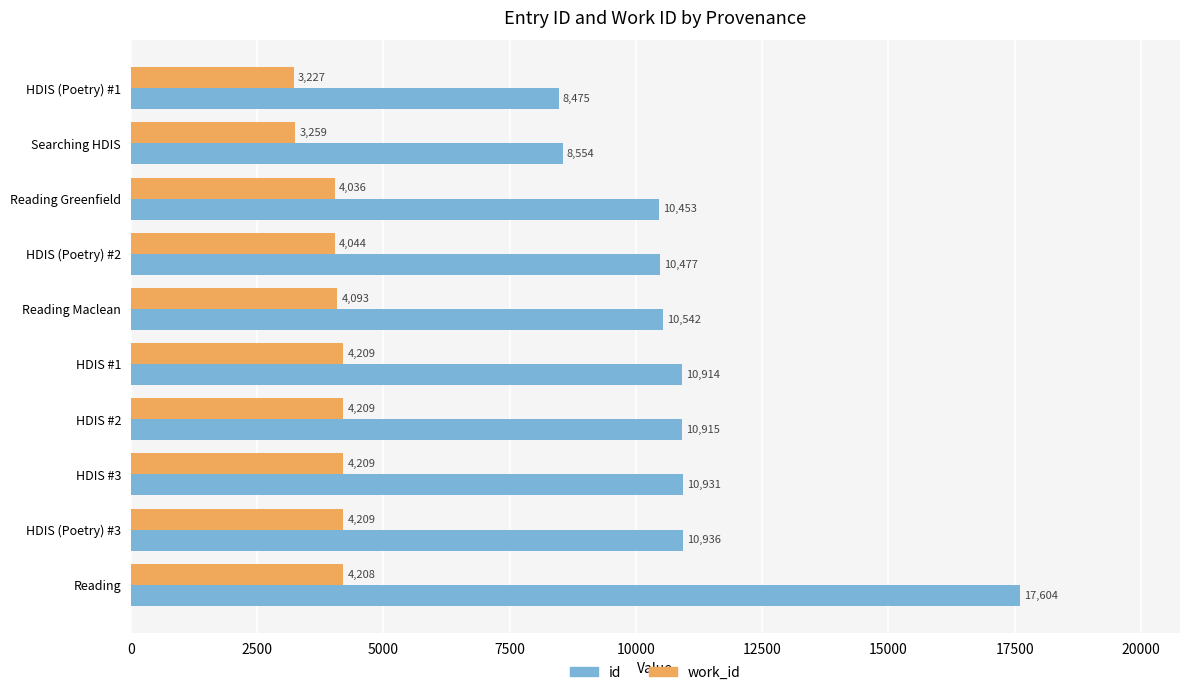

What value does the id series have at HDIS #2?

10915